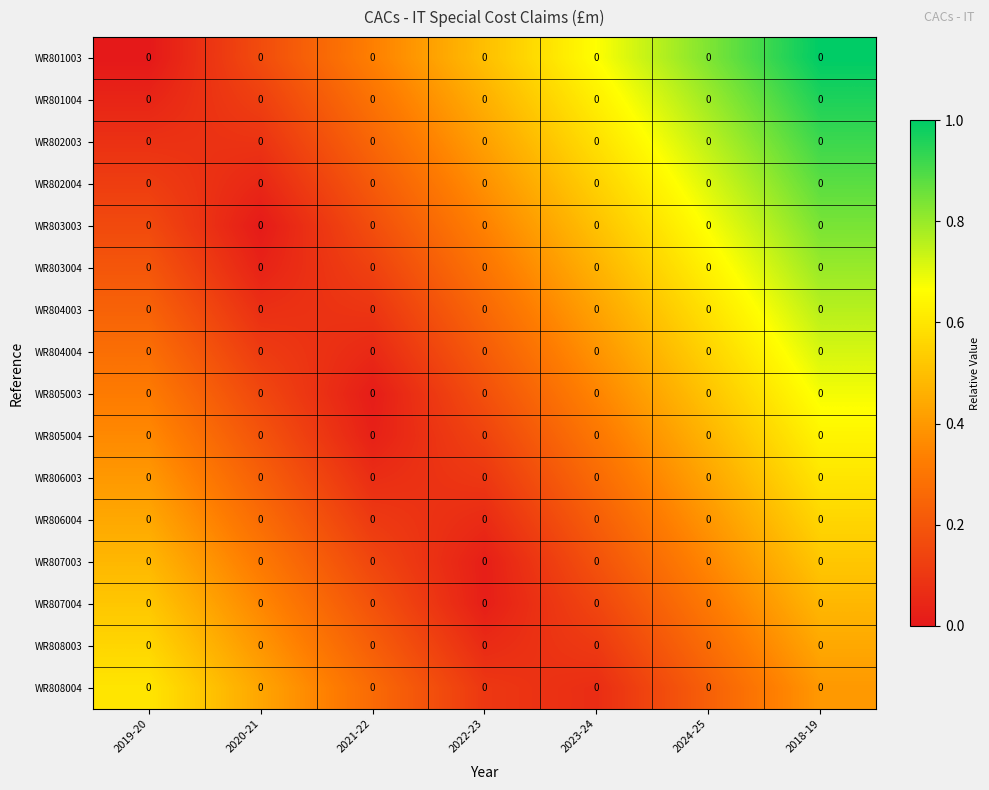

Reading right to left, transcribe all the data shown in this chart.

WR801003: 2018-19=0.0	2024-25=0.0	2023-24=0.0	2022-23=0.0	2021-22=0.0	2020-21=0.0	2019-20=0.0
WR801004: 2018-19=0.0	2024-25=0.0	2023-24=0.0	2022-23=0.0	2021-22=0.0	2020-21=0.0	2019-20=0.0
WR802003: 2018-19=0.0	2024-25=0.0	2023-24=0.0	2022-23=0.0	2021-22=0.0	2020-21=0.0	2019-20=0.0
WR802004: 2018-19=0.0	2024-25=0.0	2023-24=0.0	2022-23=0.0	2021-22=0.0	2020-21=0.0	2019-20=0.0
WR803003: 2018-19=0.0	2024-25=0.0	2023-24=0.0	2022-23=0.0	2021-22=0.0	2020-21=0.0	2019-20=0.0
WR803004: 2018-19=0.0	2024-25=0.0	2023-24=0.0	2022-23=0.0	2021-22=0.0	2020-21=0.0	2019-20=0.0
WR804003: 2018-19=0.0	2024-25=0.0	2023-24=0.0	2022-23=0.0	2021-22=0.0	2020-21=0.0	2019-20=0.0
WR804004: 2018-19=0.0	2024-25=0.0	2023-24=0.0	2022-23=0.0	2021-22=0.0	2020-21=0.0	2019-20=0.0
WR805003: 2018-19=0.0	2024-25=0.0	2023-24=0.0	2022-23=0.0	2021-22=0.0	2020-21=0.0	2019-20=0.0
WR805004: 2018-19=0.0	2024-25=0.0	2023-24=0.0	2022-23=0.0	2021-22=0.0	2020-21=0.0	2019-20=0.0
WR806003: 2018-19=0.0	2024-25=0.0	2023-24=0.0	2022-23=0.0	2021-22=0.0	2020-21=0.0	2019-20=0.0
WR806004: 2018-19=0.0	2024-25=0.0	2023-24=0.0	2022-23=0.0	2021-22=0.0	2020-21=0.0	2019-20=0.0
WR807003: 2018-19=0.0	2024-25=0.0	2023-24=0.0	2022-23=0.0	2021-22=0.0	2020-21=0.0	2019-20=0.0
WR807004: 2018-19=0.0	2024-25=0.0	2023-24=0.0	2022-23=0.0	2021-22=0.0	2020-21=0.0	2019-20=0.0
WR808003: 2018-19=0.0	2024-25=0.0	2023-24=0.0	2022-23=0.0	2021-22=0.0	2020-21=0.0	2019-20=0.0
WR808004: 2018-19=0.0	2024-25=0.0	2023-24=0.0	2022-23=0.0	2021-22=0.0	2020-21=0.0	2019-20=0.0